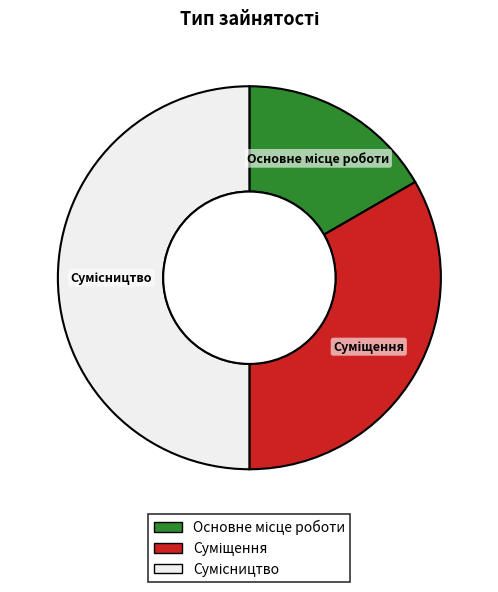

To the nearest percent, what percentage of the pie is Основне місце роботи?

17%